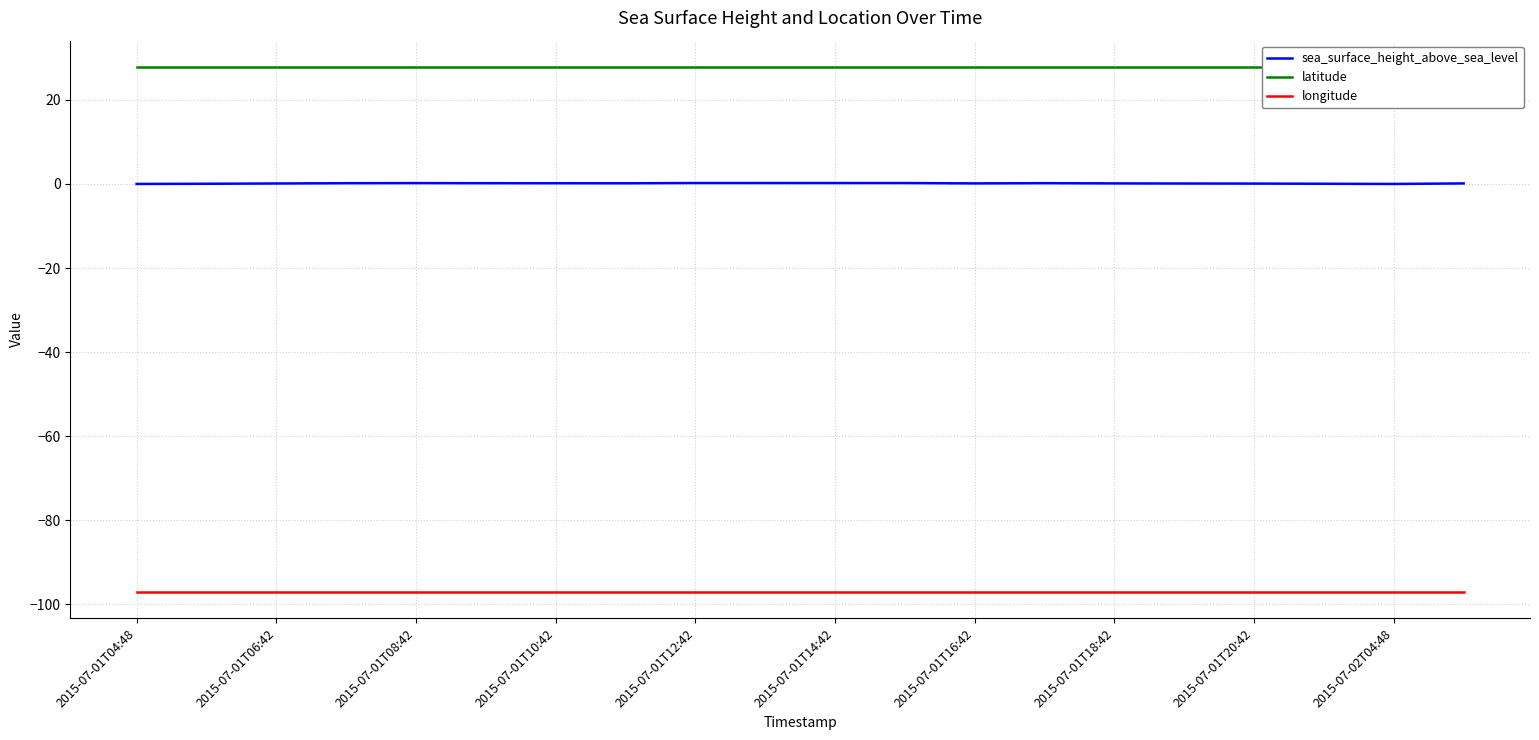

What is the approximate value of longitude at 2015-07-01T14:42?

-97.1